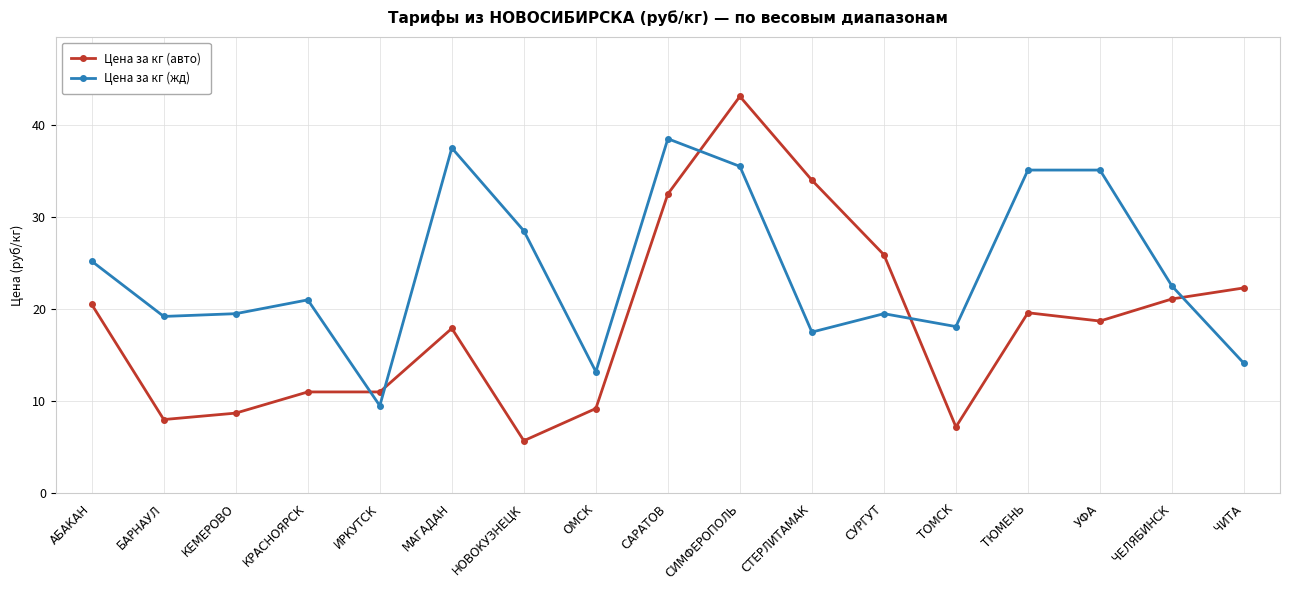

Is this an area chart (filled region under the line)?

No